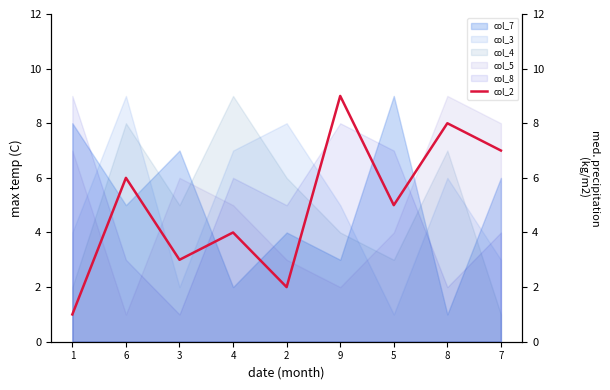

The value at 5 is 5. True or false?

True